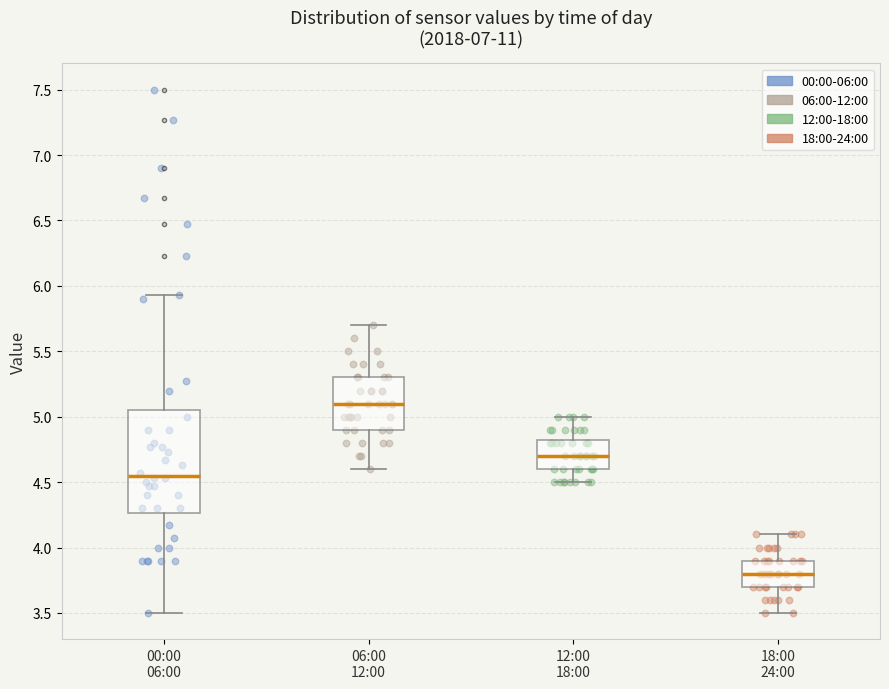

Reading left to right, transcribe this box plot: for each box, give where its median line is, the range the box spans, and where its two whiskers end, as read against the y-axis. The values are not printed on the chart, so give them approximately, as read against the axis.

00:00 06:00: median 4.55, box 4.25 to 5.05, whiskers 3.50 to 5.95
06:00 12:00: median 5.10, box 4.90 to 5.30, whiskers 4.60 to 5.70
12:00 18:00: median 4.70, box 4.60 to 4.85, whiskers 4.50 to 5.00
18:00 24:00: median 3.80, box 3.70 to 3.90, whiskers 3.50 to 4.10